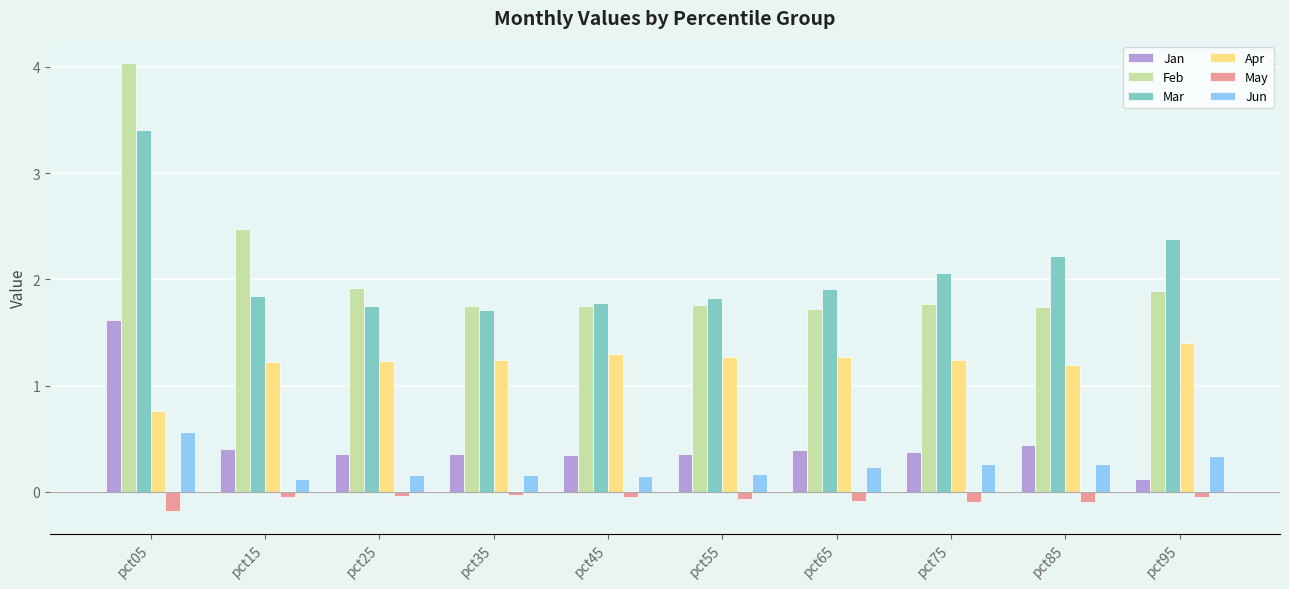

What are all the series names shown in the legend?

Jan, Feb, Mar, Apr, May, Jun